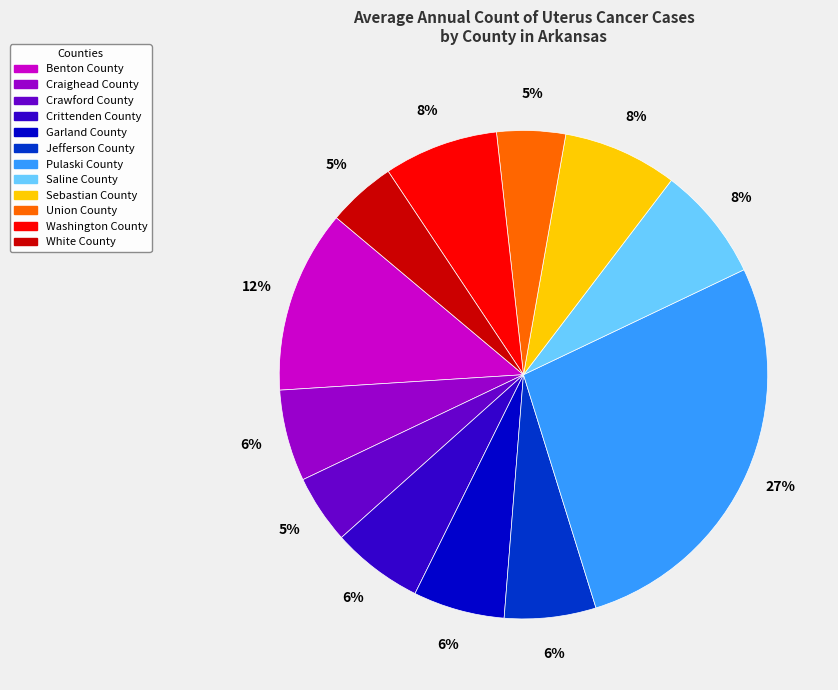

True or false: Craighead County accounts for 6% of the total.

True